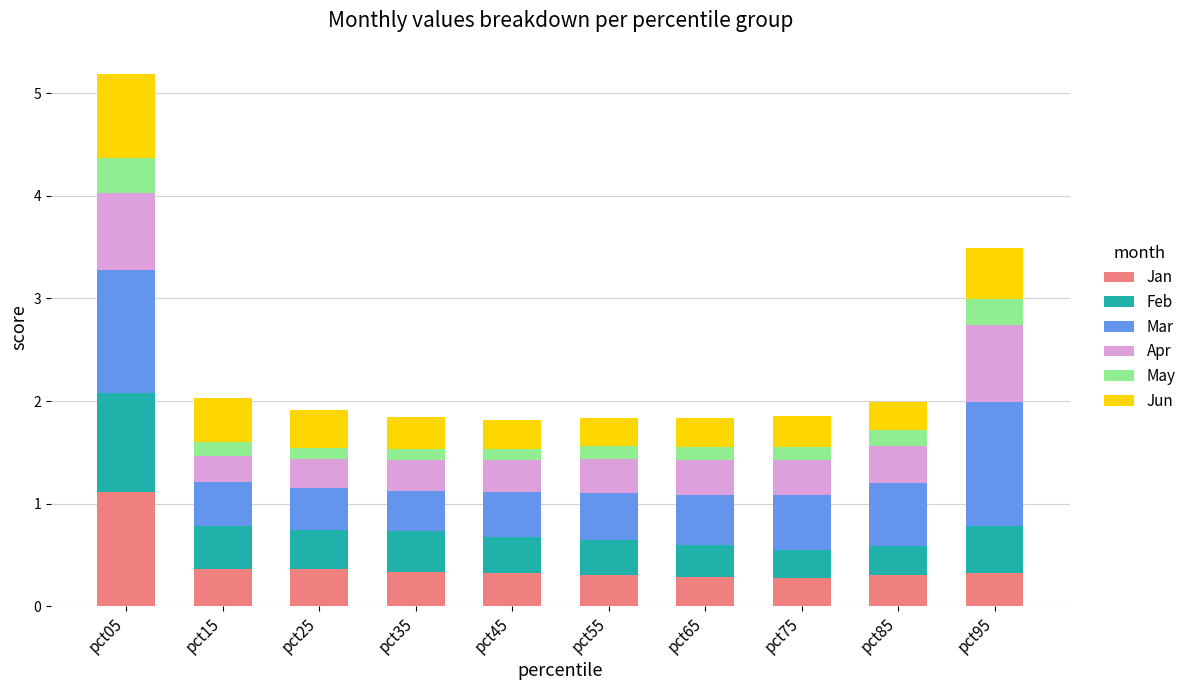

What is the sum of all Jan values?

4.0